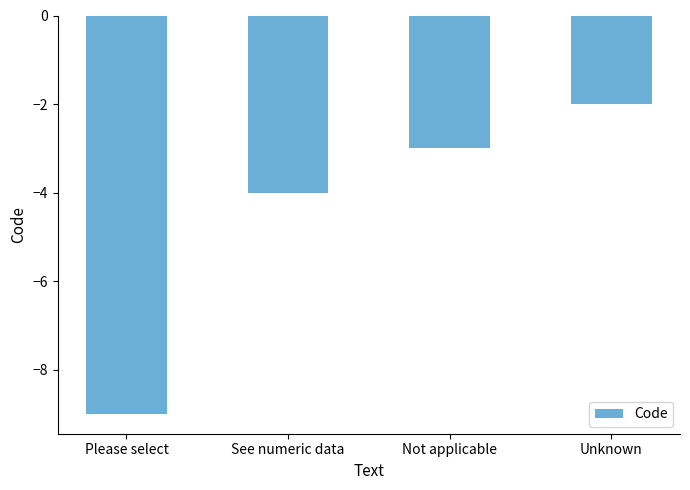

At which label does the data first exceed -3?

Unknown